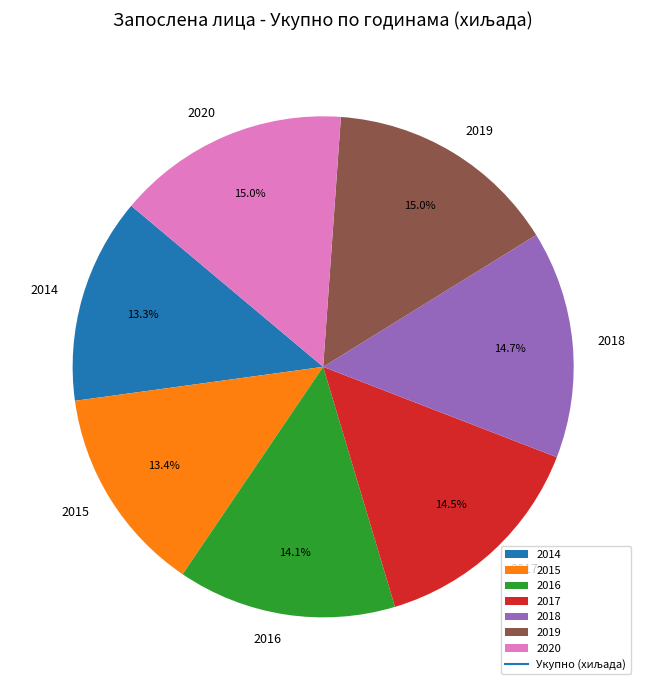

Does 2014 represent more than half of the total?

No